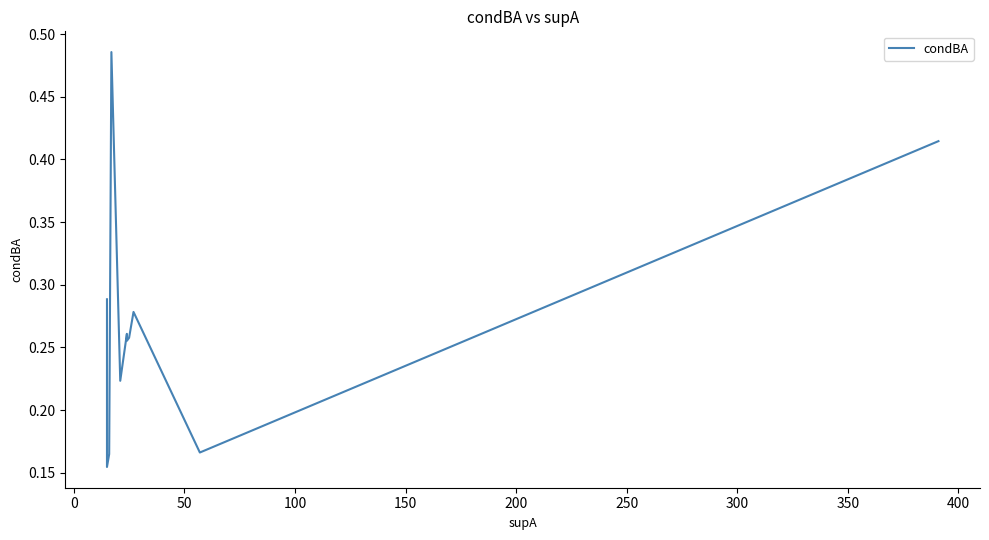

Reading right to left, extract all data points from this chart.

0.4	0.2	0.3	0.3	0.3	0.3	0.2	0.5	0.5	0.2	0.2	0.2	0.2	0.2	0.2	0.2	0.2	0.3	0.3